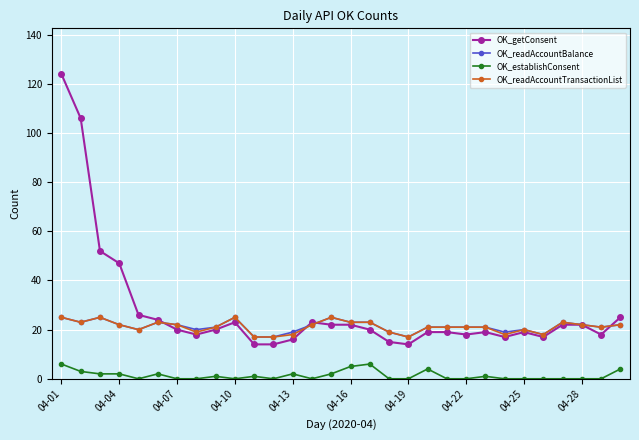

Which series has the largest total across all categories?

OK_getConsent